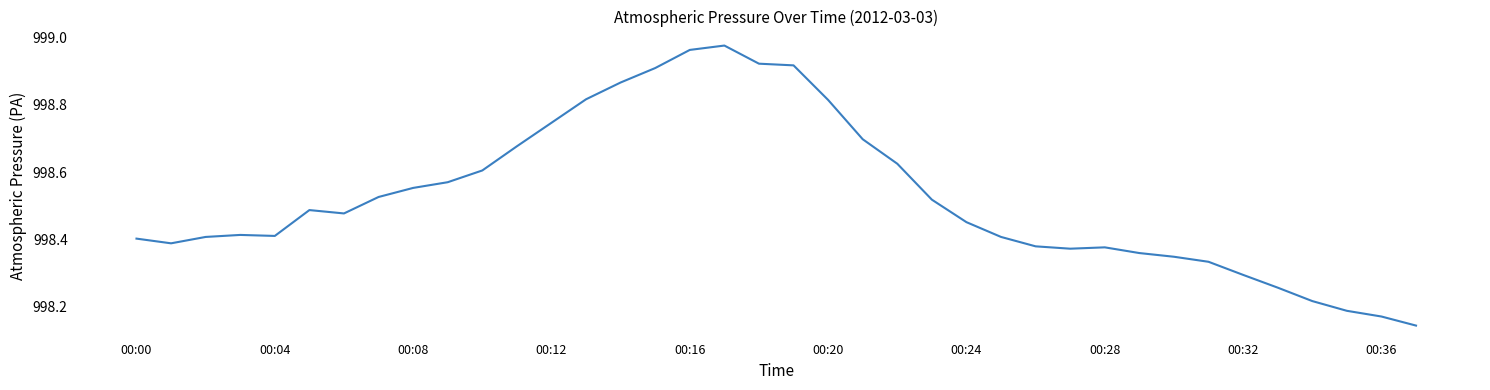

What is the difference between the maximum and minimum values?

0.8